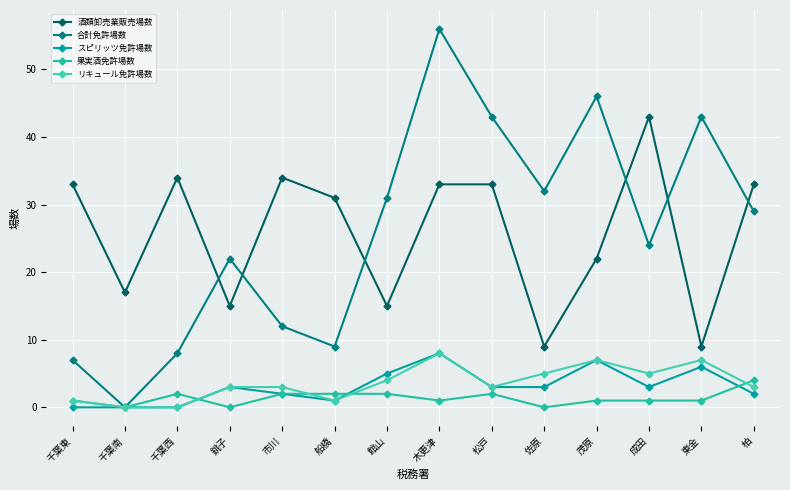

The リキュール免許場数 series shows 1 at 船橋. True or false?

True